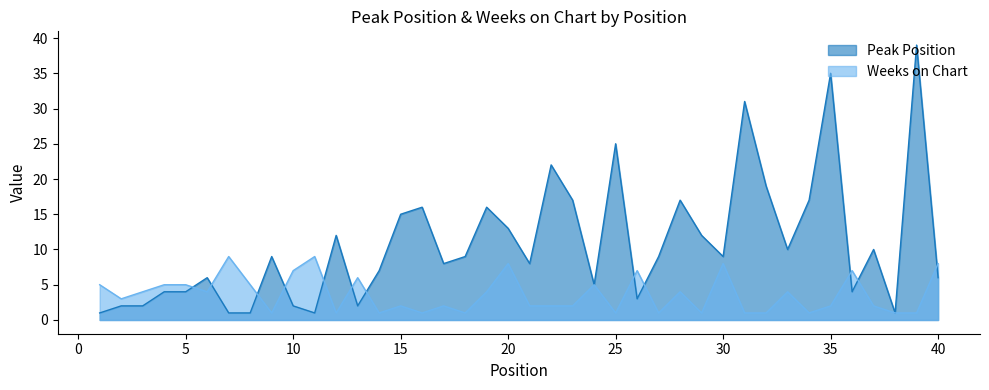

In Weeks on Chart, how many points are higher than both neighbors (excluding endpoints)?

12